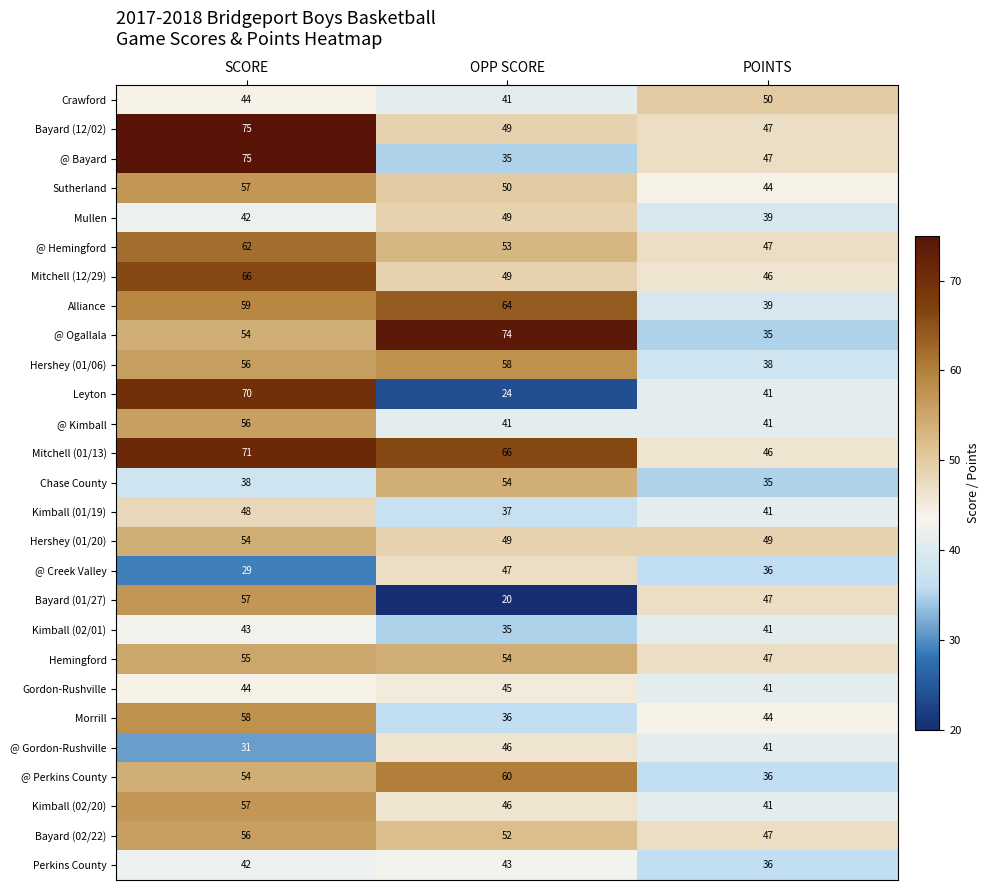

Which series has the largest range (max minus min)?

Leyton